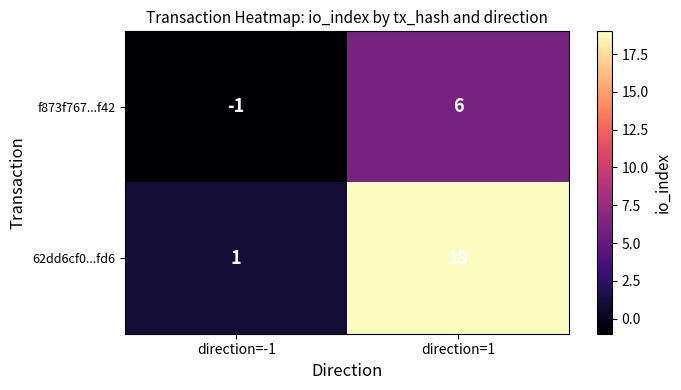

True or false: f873f767...f42 has a value of 6 at direction=1.

True